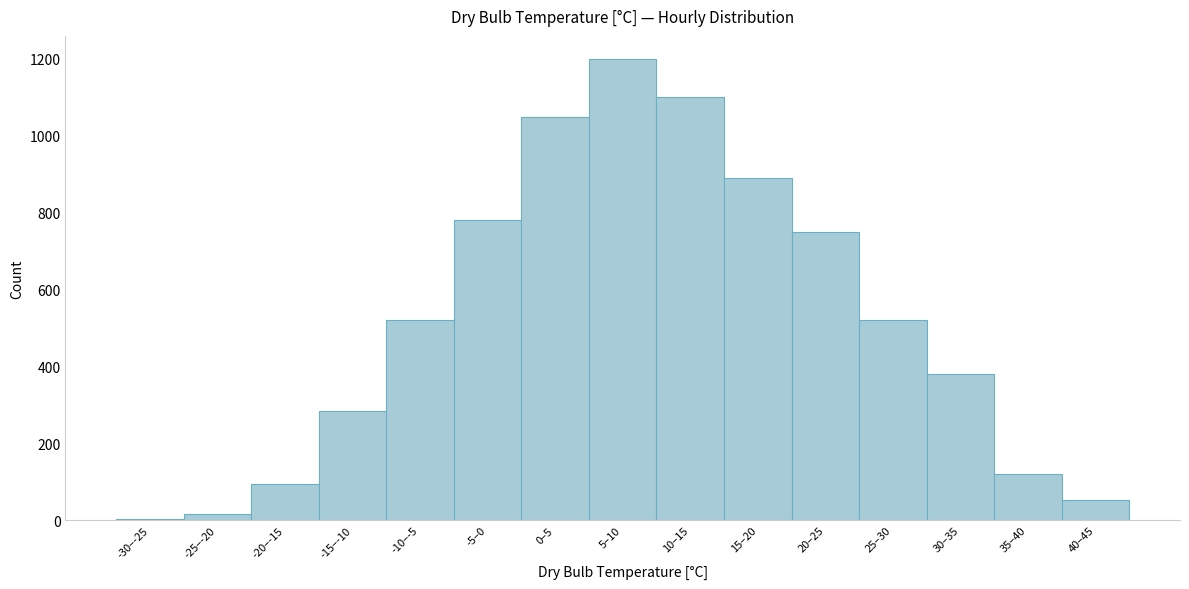

Reading right to left, extract all data points from this chart.

40–45=53	35–40=120	30–35=380	25–30=520	20–25=750	15–20=890	10–15=1100	5–10=1200	0–5=1050	-5–0=780	-10–-5=520	-15–-10=285	-20–-15=95	-25–-20=15	-30–-25=2